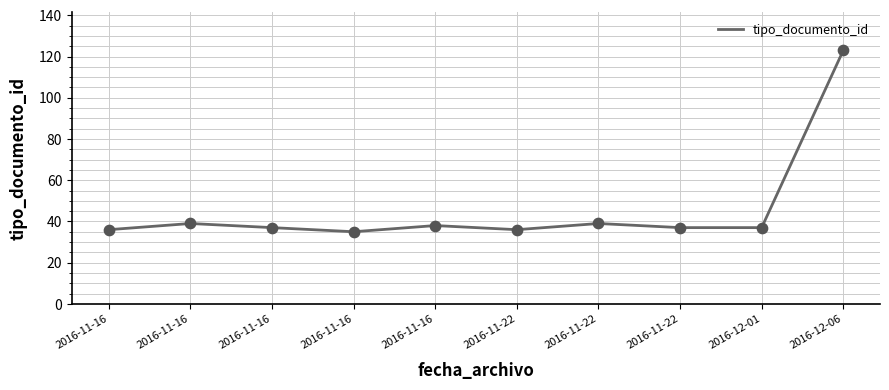

Approximately how many times larger is the value at 2016-11-22 compared to 2016-11-22?

1.0